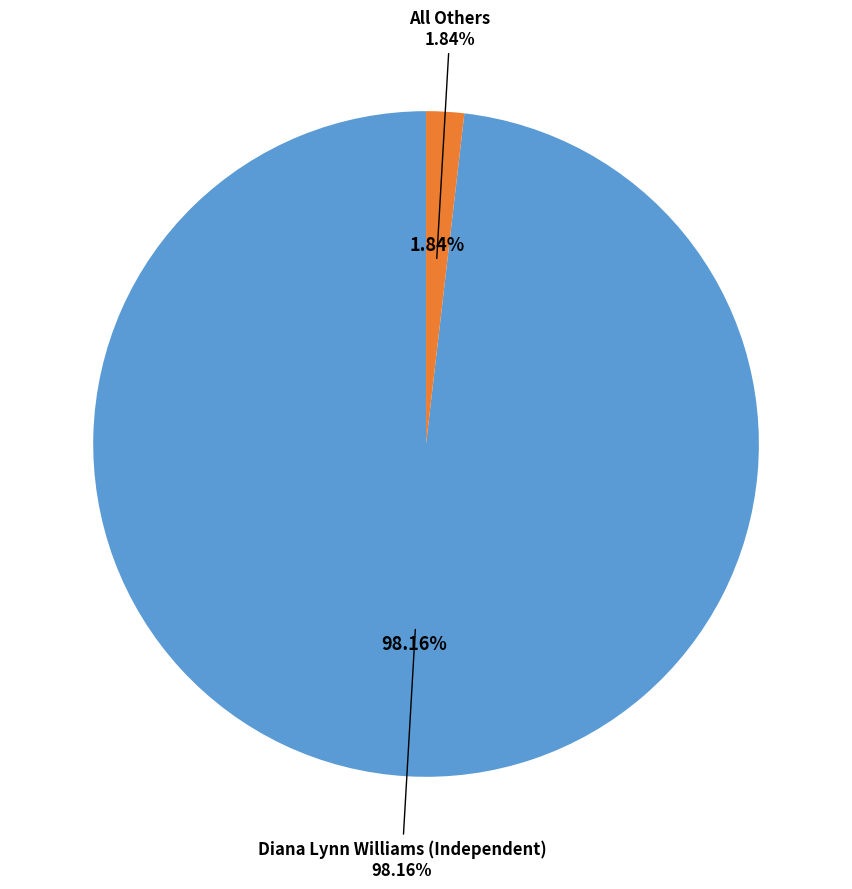

Is there a majority slice in this chart?

Yes